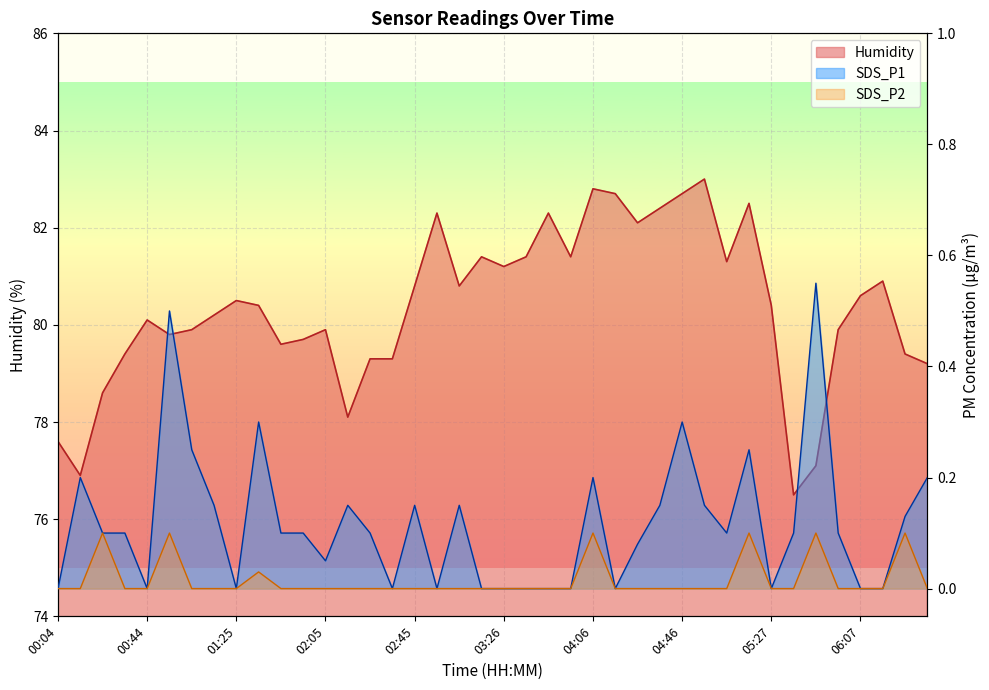

Where is Humidity nearest to the value 79?

06:37